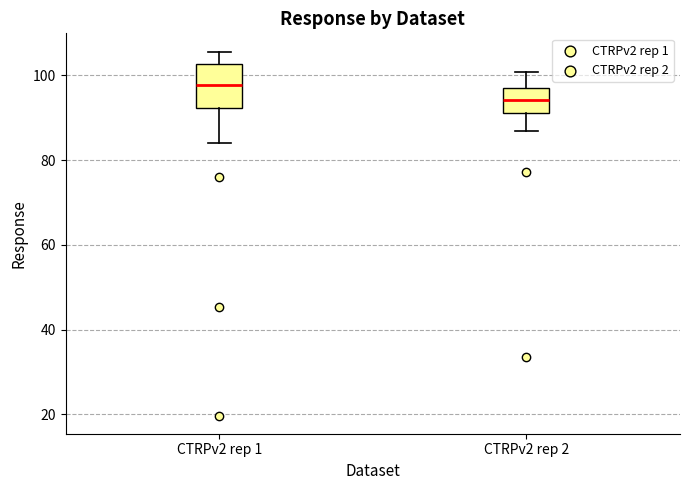

Reading left to right, transcribe this box plot: for each box, give where its median line is, the range the box spans, and where its two whiskers end, as read against the y-axis. The values are not printed on the chart, so give them approximately, as read against the axis.

CTRPv2 rep 1: median 98, box 92 to 102, whiskers 84 to 106
CTRPv2 rep 2: median 94, box 92 to 98, whiskers 86 to 100